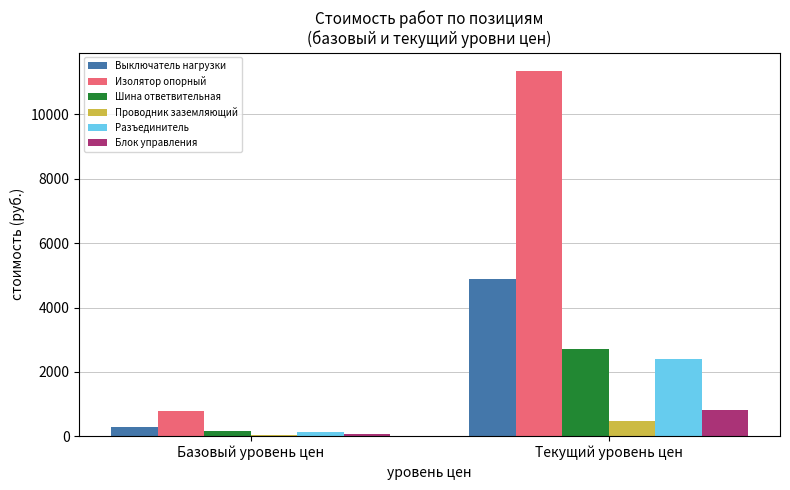

Reading left to right, transcribe all the data shown in this chart.

Выключатель нагрузки: Базовый уровень цен=291.8	Текущий уровень цен=4892.9
Изолятор опорный: Базовый уровень цен=785.4	Текущий уровень цен=11357.8
Шина ответвительная: Базовый уровень цен=161.0	Текущий уровень цен=2699.2
Проводник заземляющий: Базовый уровень цен=28.8	Текущий уровень цен=483.7
Разъединитель: Базовый уровень цен=131.9	Текущий уровень цен=2413.4
Блок управления: Базовый уровень цен=54.5	Текущий уровень цен=815.2